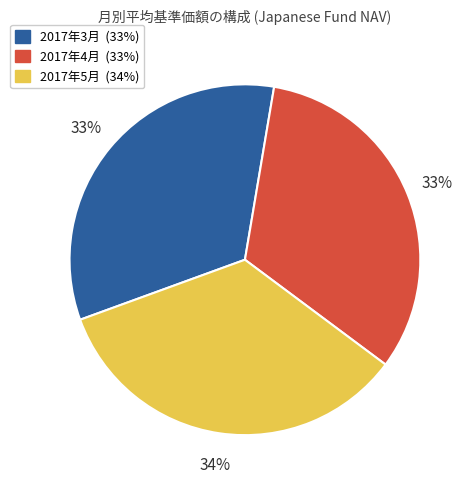

Does any single category account for the majority?

No